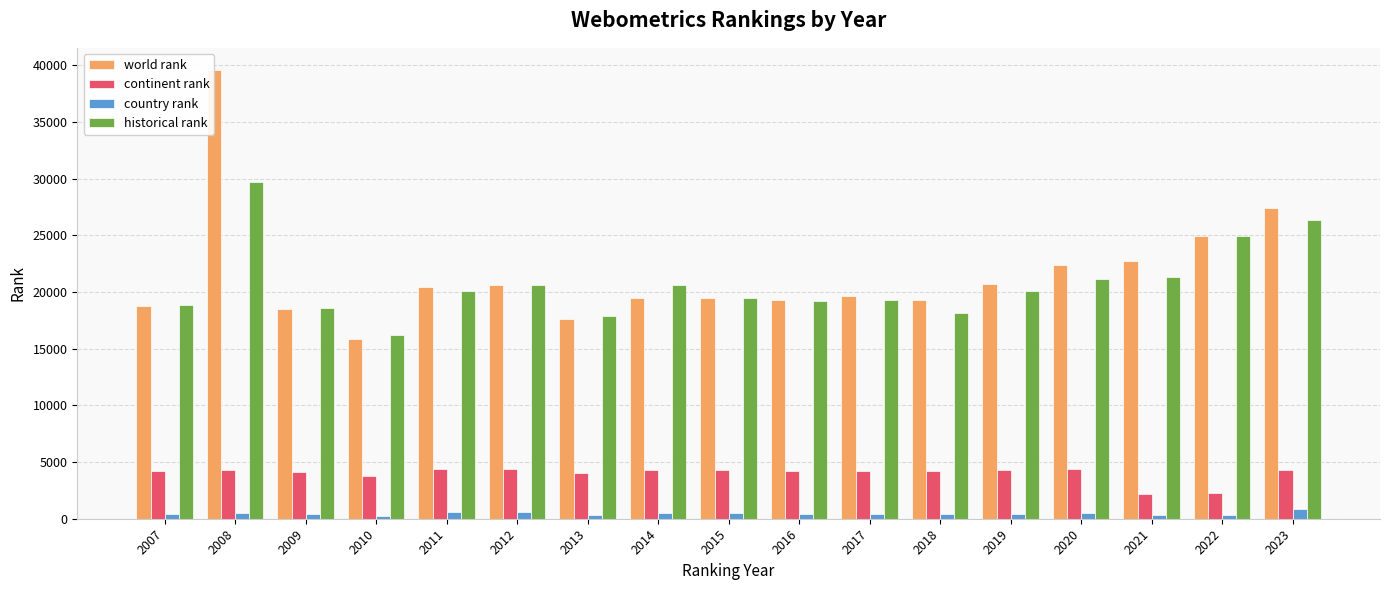

Read the continent rank value at 2019.

4268.0